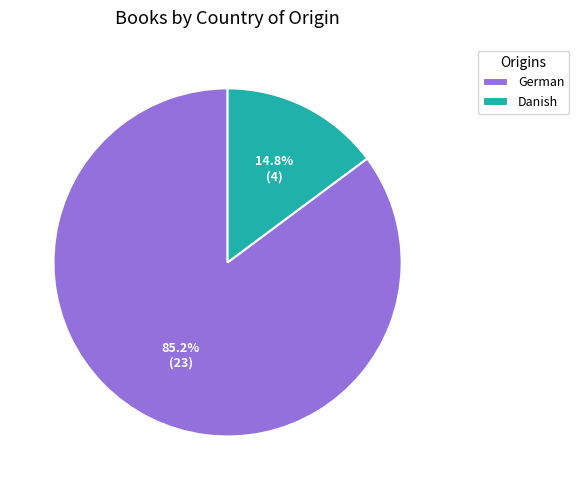

What is the ratio of the value at Danish to the value at German?

0.2